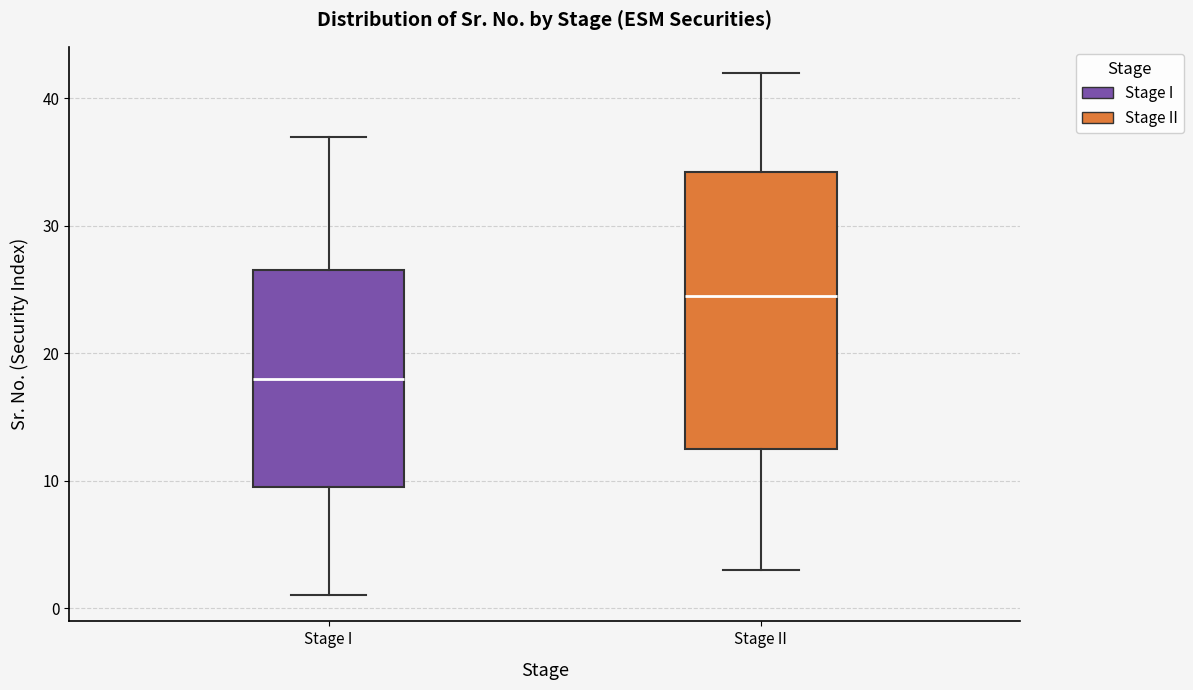

Which box's median line is the lowest?

Stage I